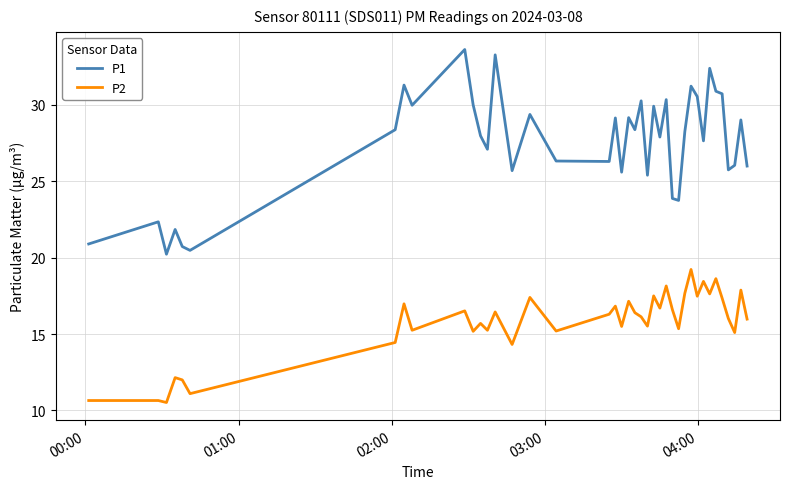

What is the difference between the maximum and minimum values in the P2 series?

8.7